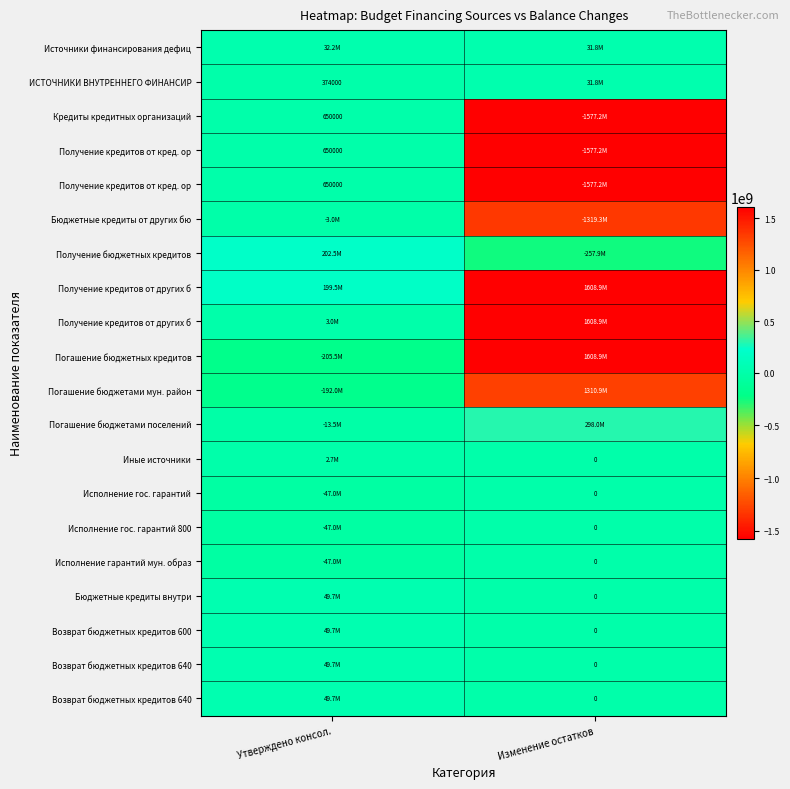

What is the greatest value displayed?

1608930898.9